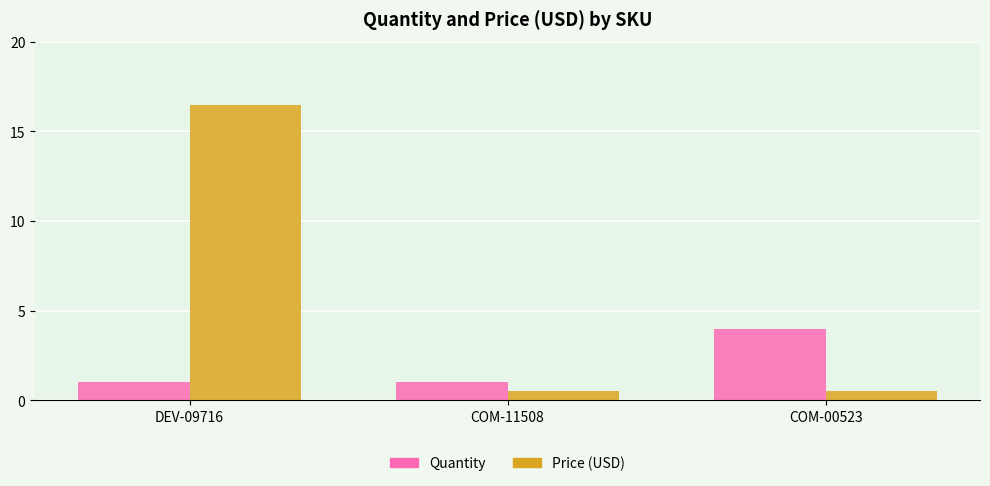

List the series in order of their overall mean, lowest first.

Quantity, Price (USD)